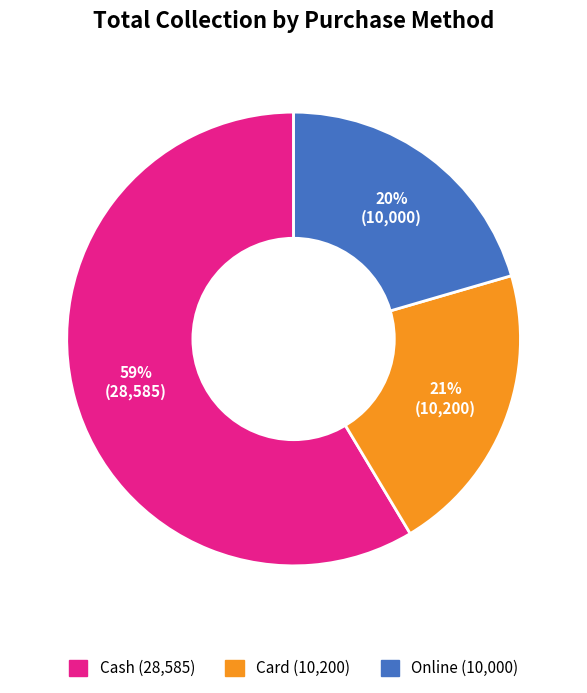

What is the largest slice in the pie chart?

Cash